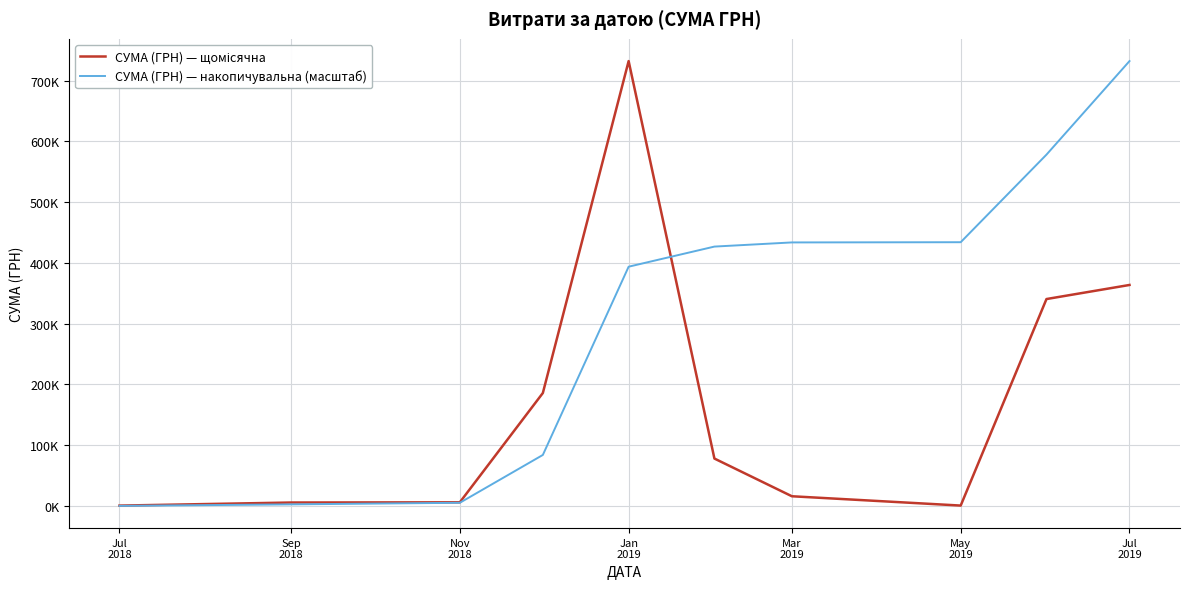

Is this an area chart (filled region under the line)?

No